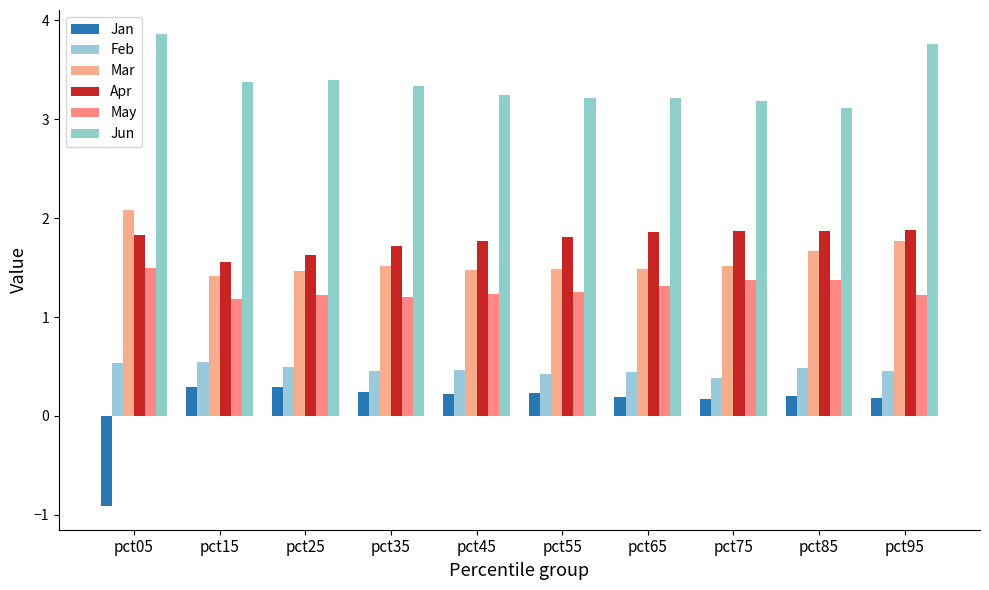

What are all the series names shown in the legend?

Jan, Feb, Mar, Apr, May, Jun